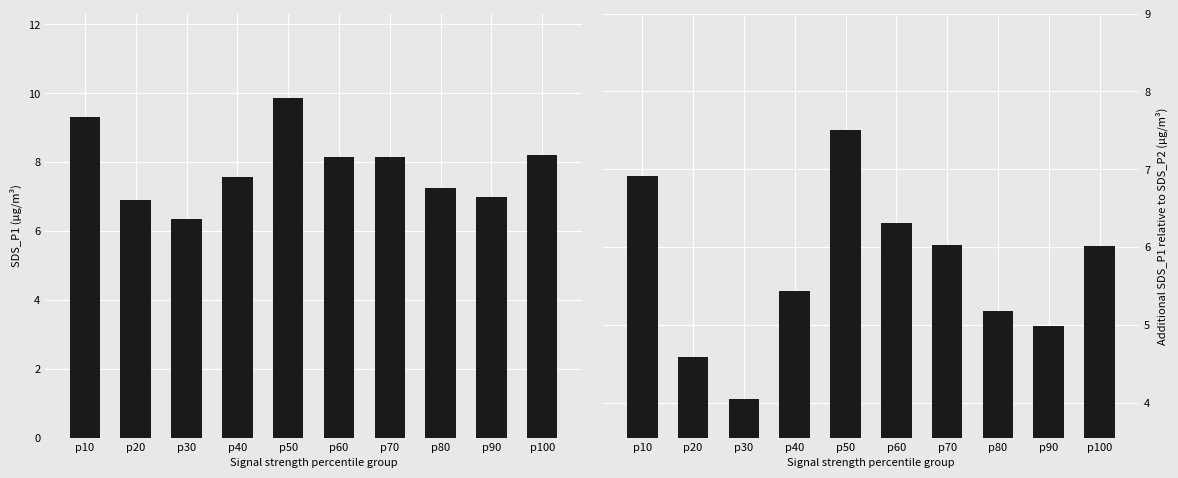

At which category is the sum across all series the highest?

p50